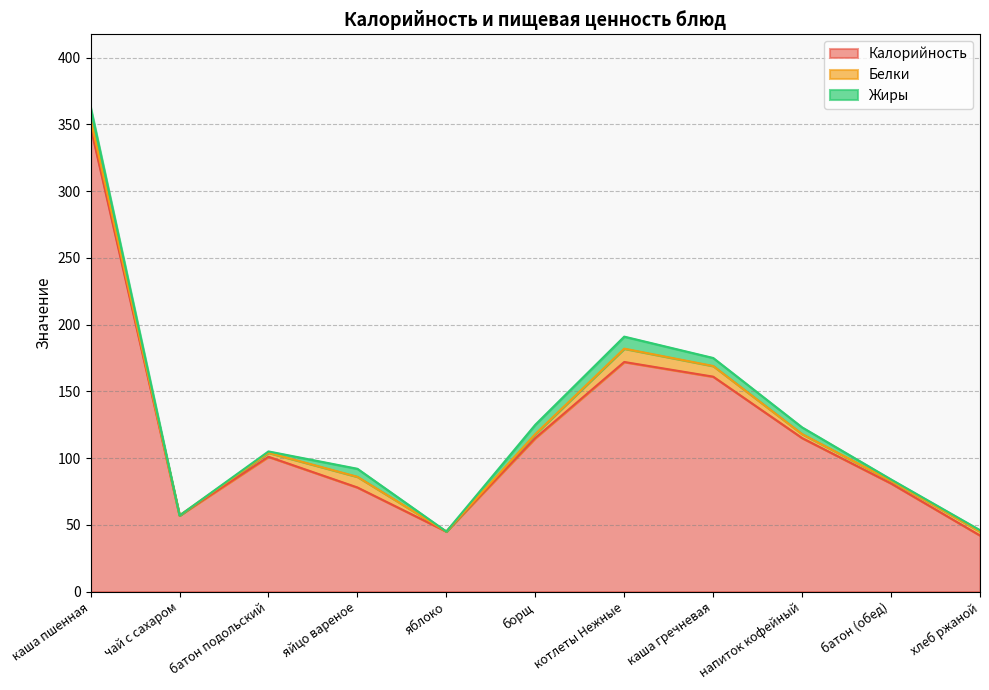

What is the difference between the Калорийность values at каша пшенная and яйцо вареное?

270